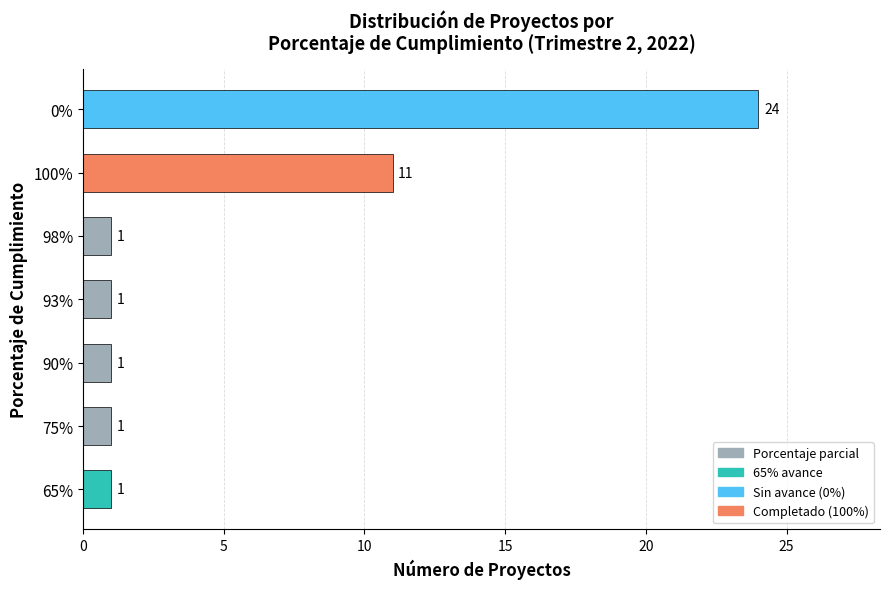

What is the change in value from 75% to 0%?

+23